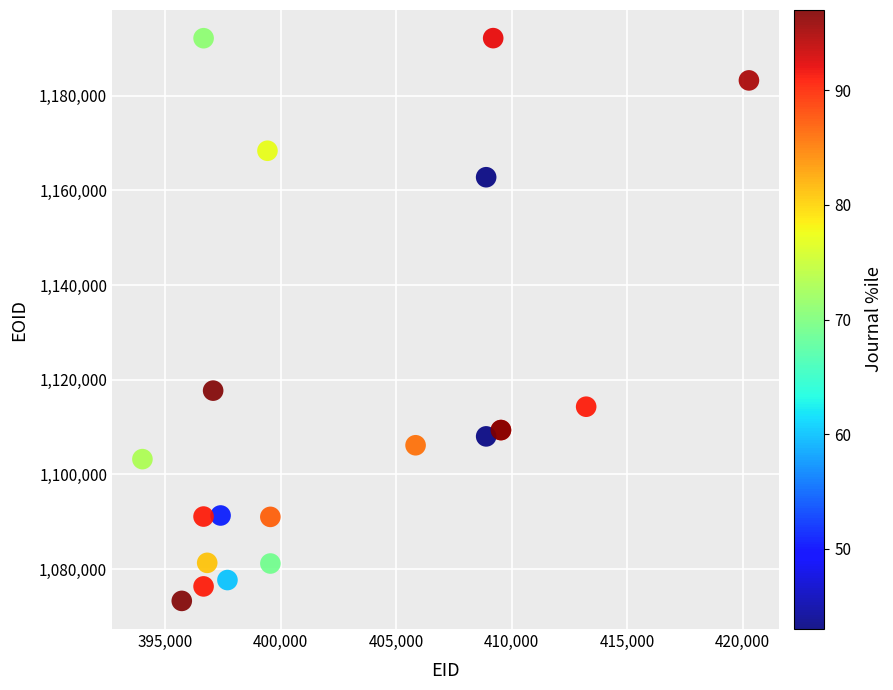

What Y value in the scatter plot is closest to 1132708?

1117695